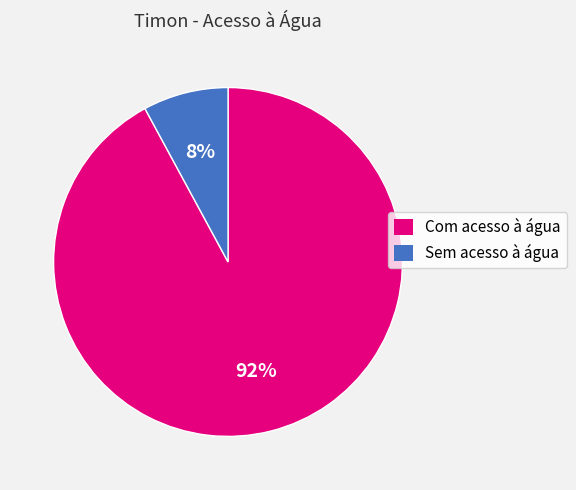

Count the number of slices in the pie.

2